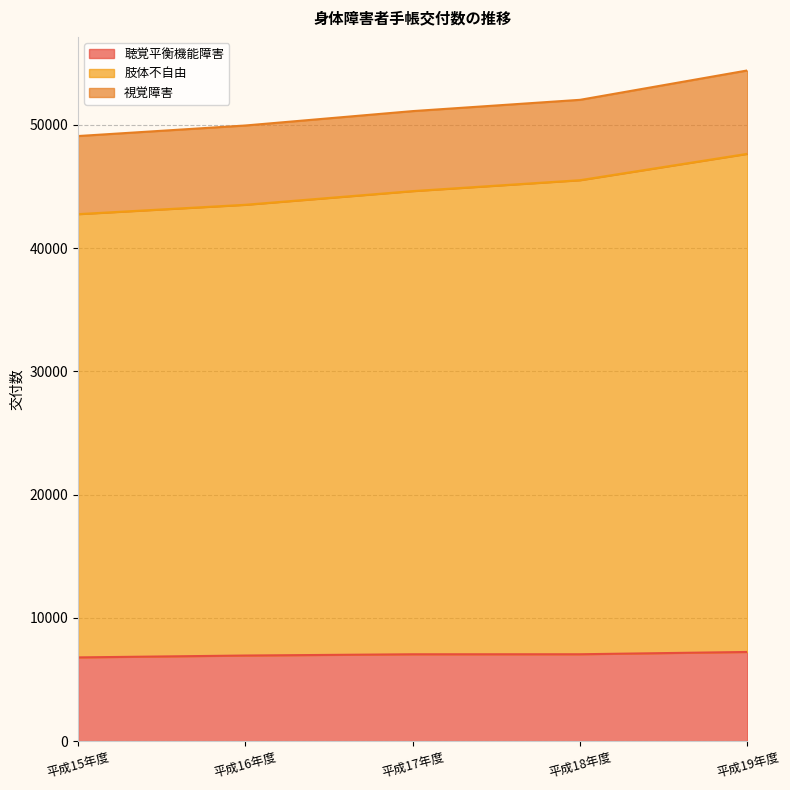

What is the total value across all series at 平成18年度?

52026